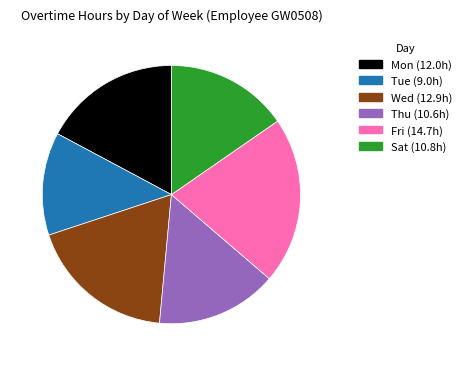

Is there any slice that represents more than half of the pie?

No